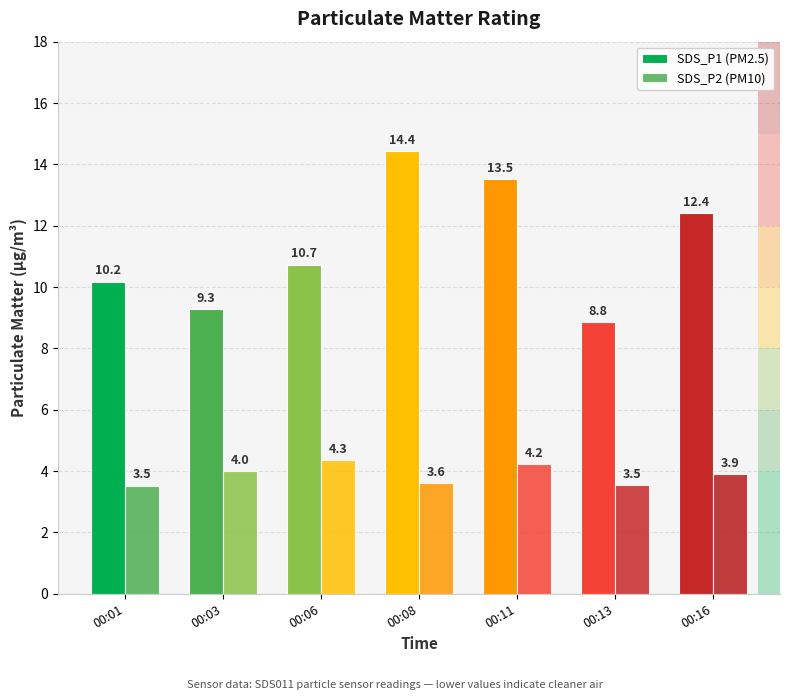

Is it true that SDS_P2 (PM10) equals 3.9 at 00:16?

True